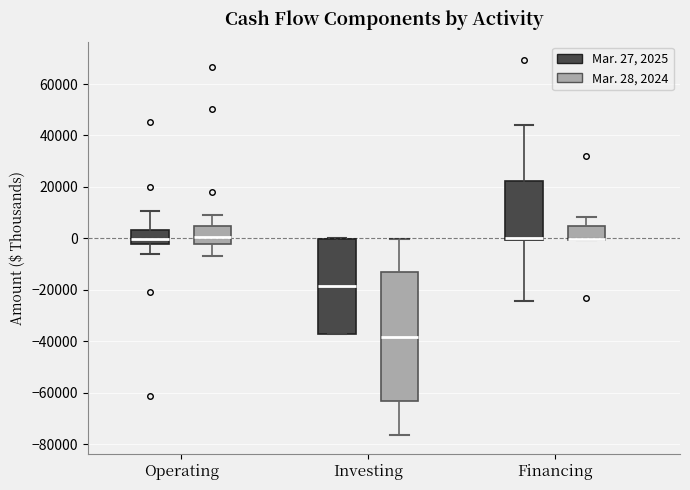

Where does the upper whisker of the box for Operating (Mar. 27, 2025) end on the y-axis? The values are not printed on the chart, so give them approximately, as read against the axis.

10000